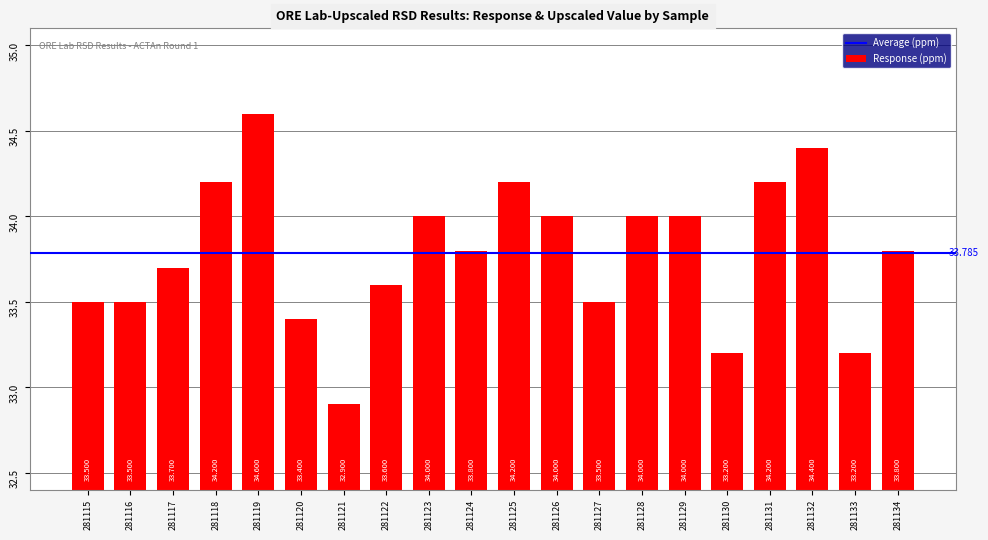

Reading left to right, extract all data points from this chart.

281115=33.5	281116=33.5	281117=33.7	281118=34.2	281119=34.6	281120=33.4	281121=32.9	281122=33.6	281123=34.0	281124=33.8	281125=34.2	281126=34.0	281127=33.5	281128=34.0	281129=34.0	281130=33.2	281131=34.2	281132=34.4	281133=33.2	281134=33.8